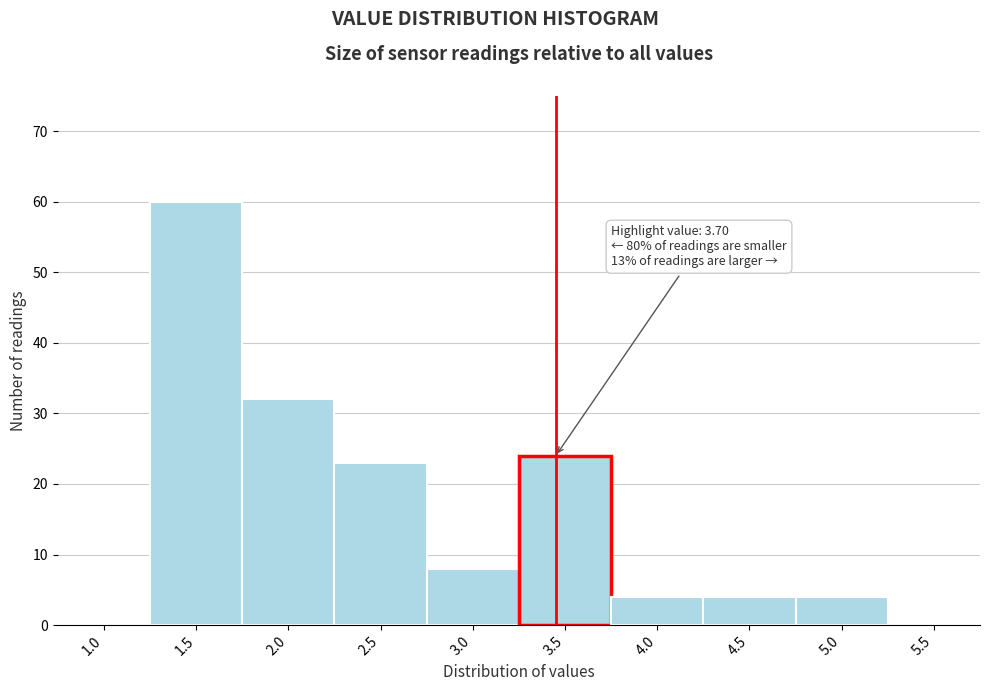

Reading left to right, what are all the values shown in this chart?

1.0=0	1.5=60	2.0=32	2.5=23	3.0=8	3.5=24	4.0=4	4.5=4	5.0=4	5.5=0